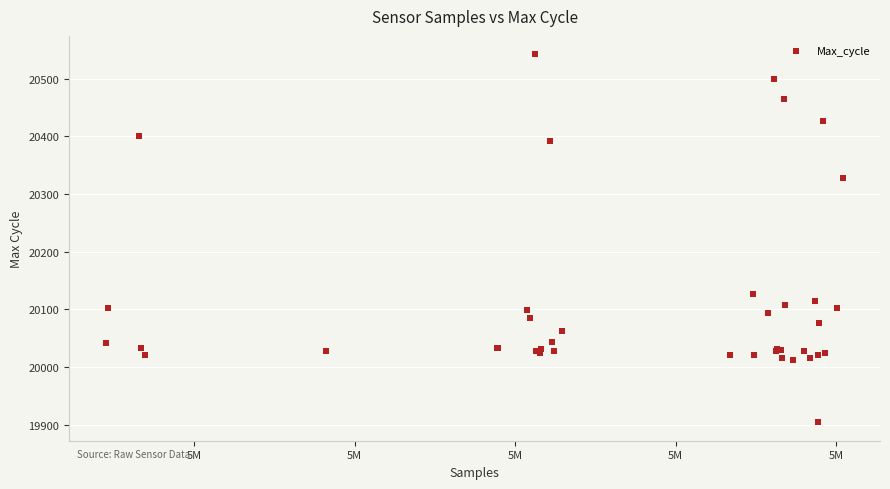

What Y value in the scatter plot is closest to 20223?

20127